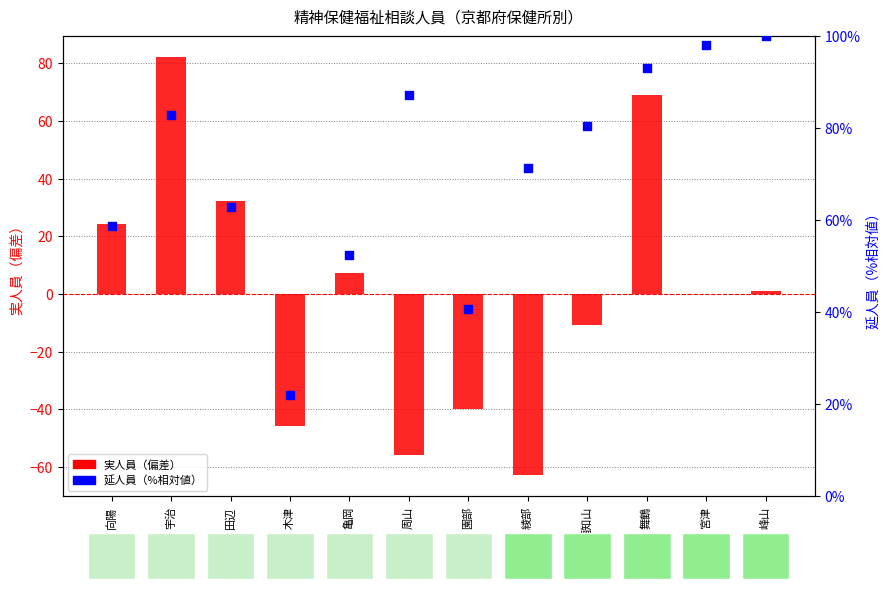

Is the value of 実人員（偏差） at 木津 greater than the value of 延人員（%） at 木津?

No